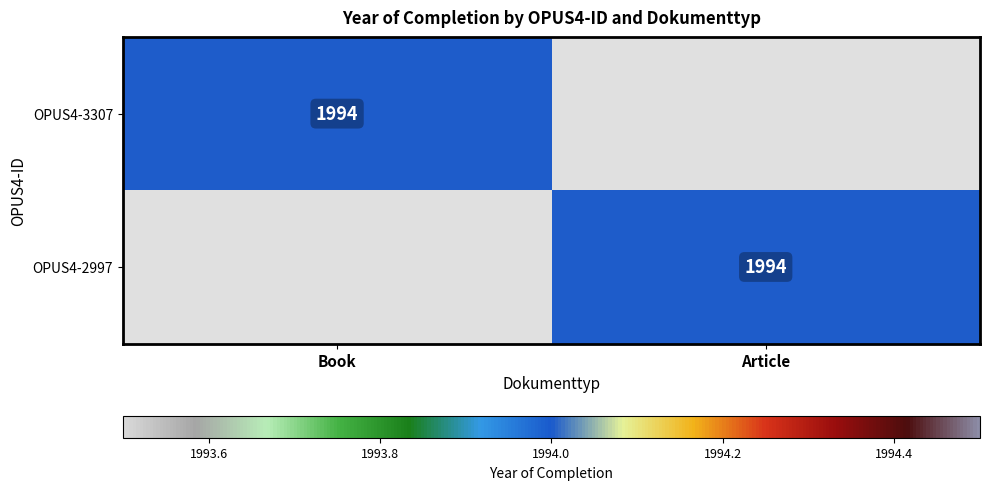

Is it true that OPUS4-2997 equals 771 at Article?

False